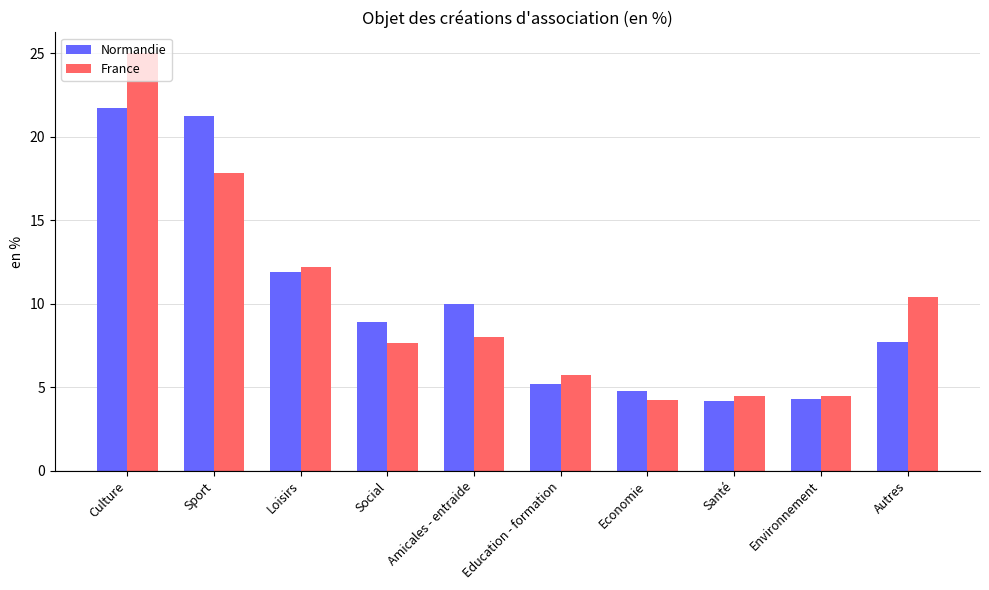

Which category has the highest value in the France series?

Culture